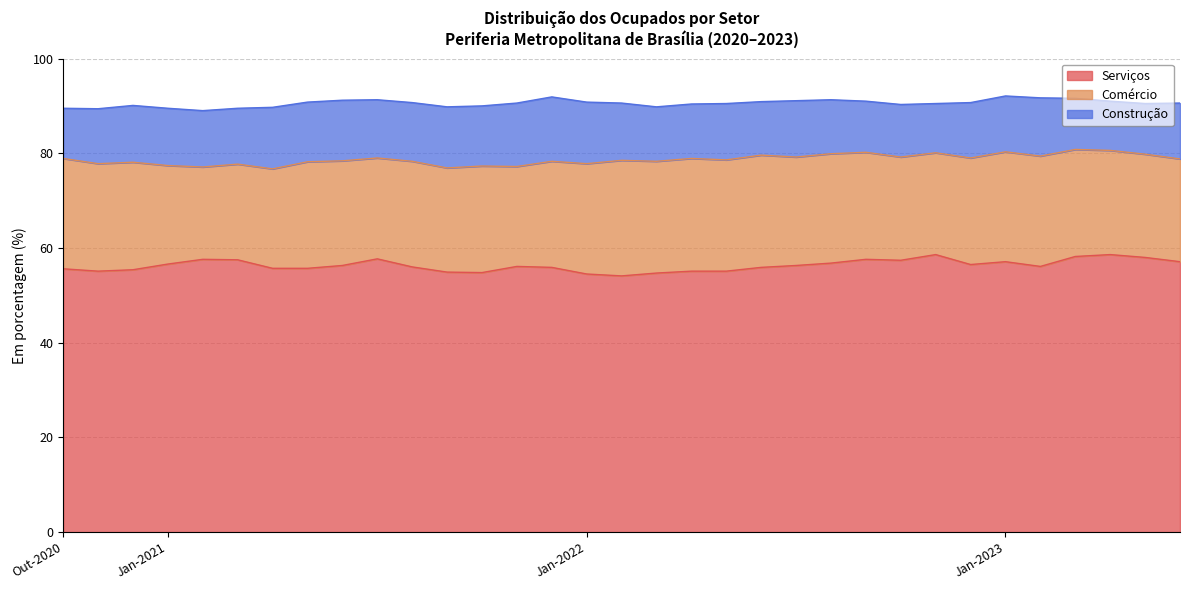

What is the highest value of the Serviços series?

58.6